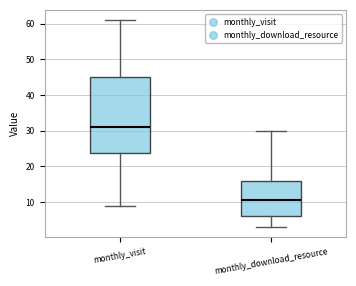

Where does the upper whisker of the box for monthly_visit end on the y-axis? The values are not printed on the chart, so give them approximately, as read against the axis.

61